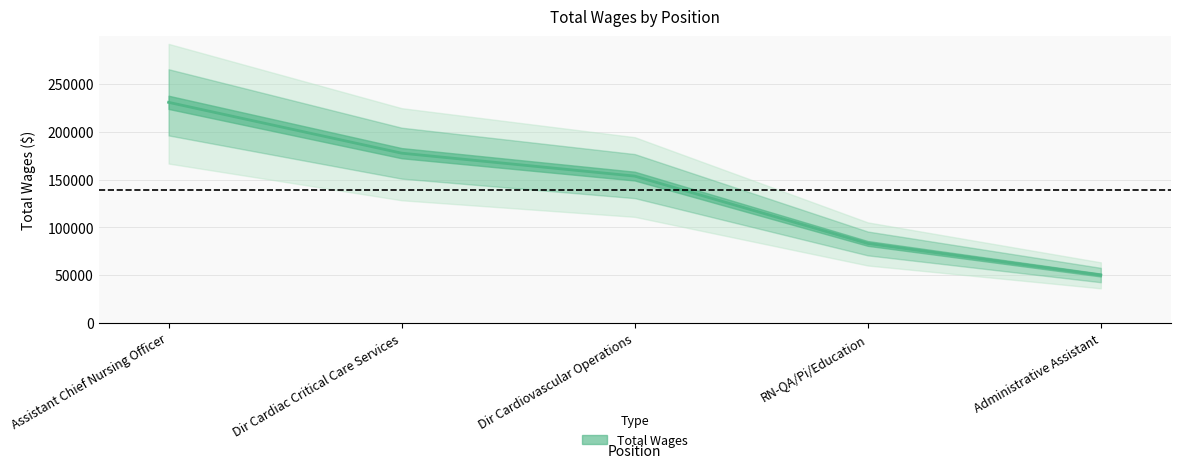

Between RN-QA/Pi/Education and Assistant Chief Nursing Officer, which is larger?

Assistant Chief Nursing Officer